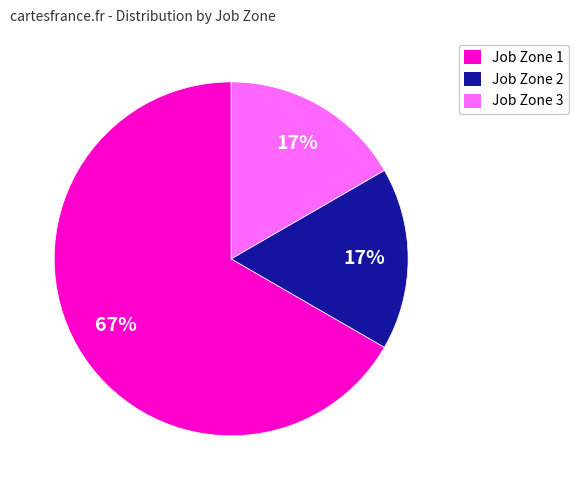

Do Job Zone 1 and Job Zone 3 together represent more than half of the pie?

Yes